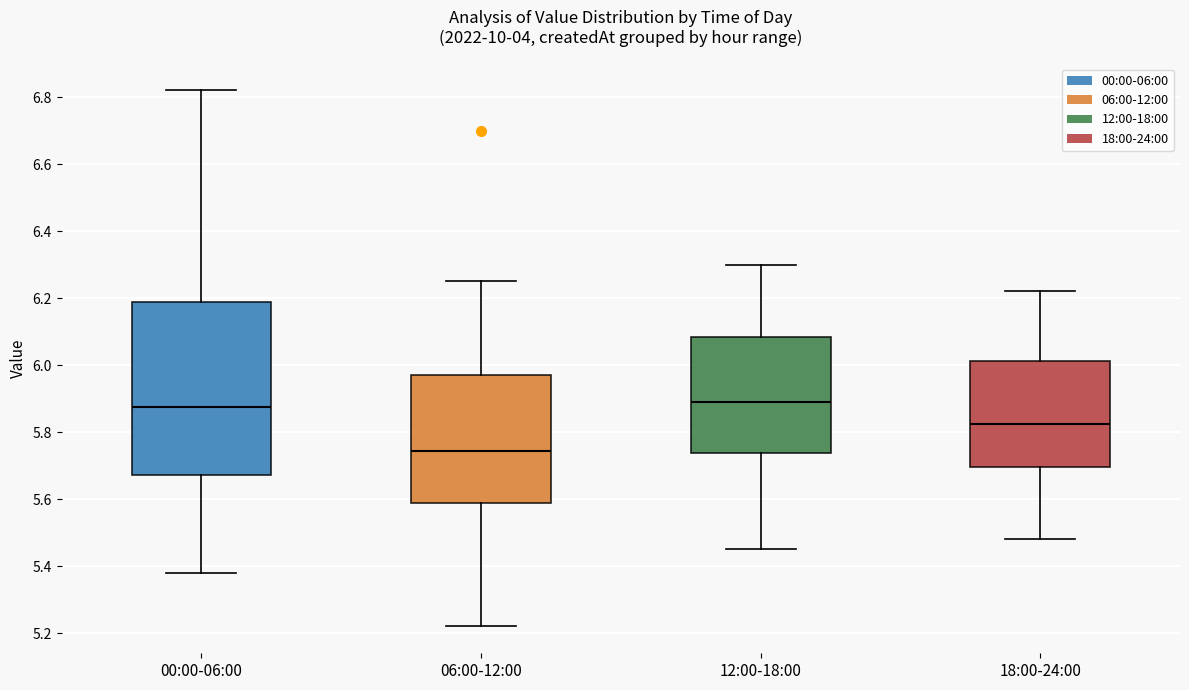

Reading left to right, transcribe this box plot: for each box, give where its median line is, the range the box spans, and where its two whiskers end, as read against the y-axis. The values are not printed on the chart, so give them approximately, as read against the axis.

00:00-06:00: median 5.88, box 5.68 to 6.20, whiskers 5.38 to 6.82
06:00-12:00: median 5.74, box 5.58 to 5.98, whiskers 5.22 to 6.26
12:00-18:00: median 5.90, box 5.74 to 6.08, whiskers 5.46 to 6.30
18:00-24:00: median 5.82, box 5.70 to 6.02, whiskers 5.48 to 6.22